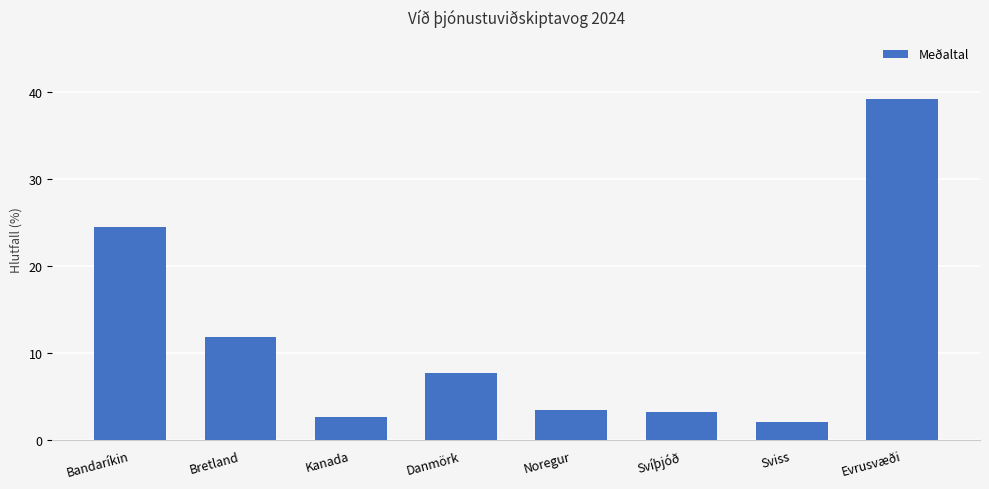

At which label is the value closest to 20?

Bandaríkin